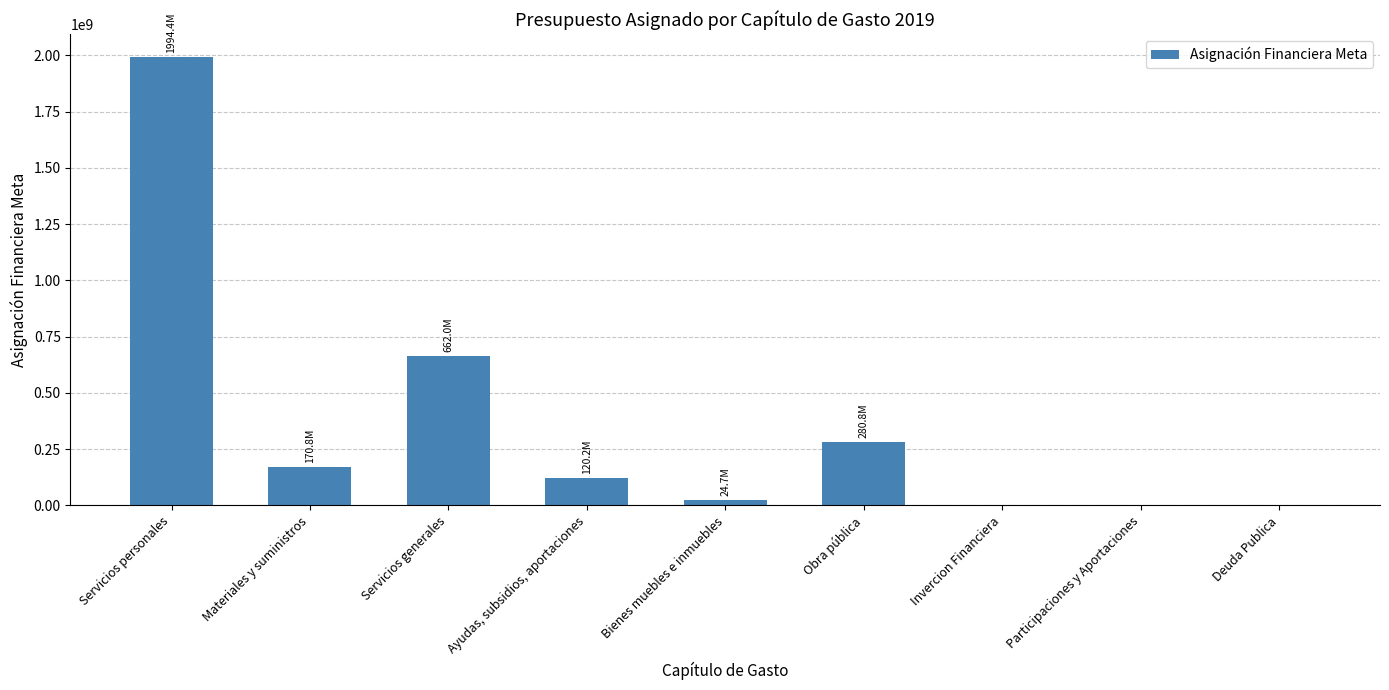

Reading right to left, transcribe all the data shown in this chart.

Deuda Publica=0.0	Participaciones y Aportaciones=0.0	Invercion Financiera=0.0	Obra pública=280778931.6	Bienes muebles e inmuebles=24668679.1	Ayudas, subsidios, aportaciones=120176495.5	Servicios generales=662031279.1	Materiales y suministros=170821963.4	Servicios personales=1994443076.0